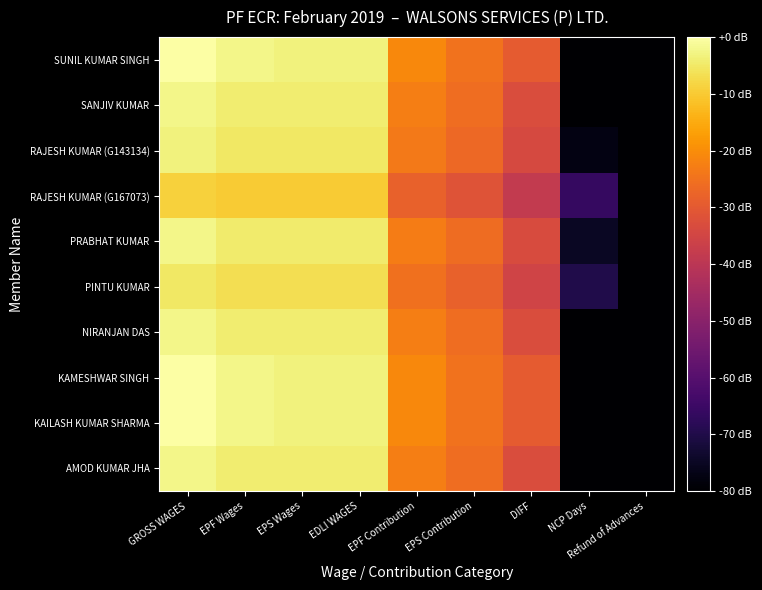

What is the minimum value shown in the chart?

-80.0